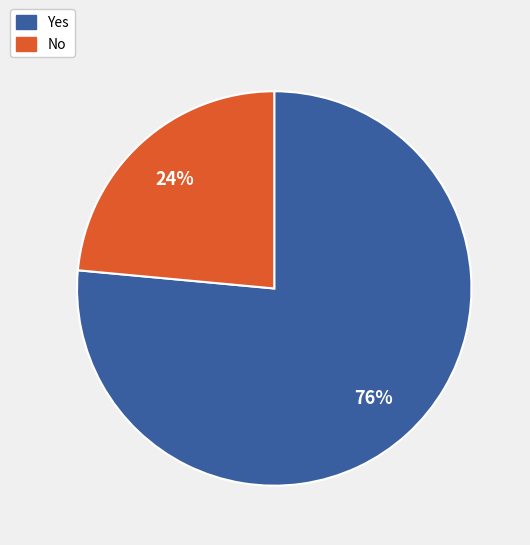

Approximately how many times larger is the value at Yes compared to No?

3.2